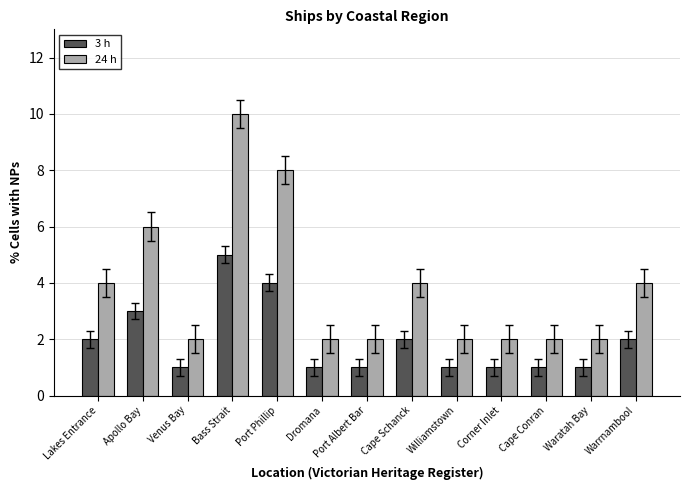

What is the difference between the maximum and minimum values in the 3 h series?

4